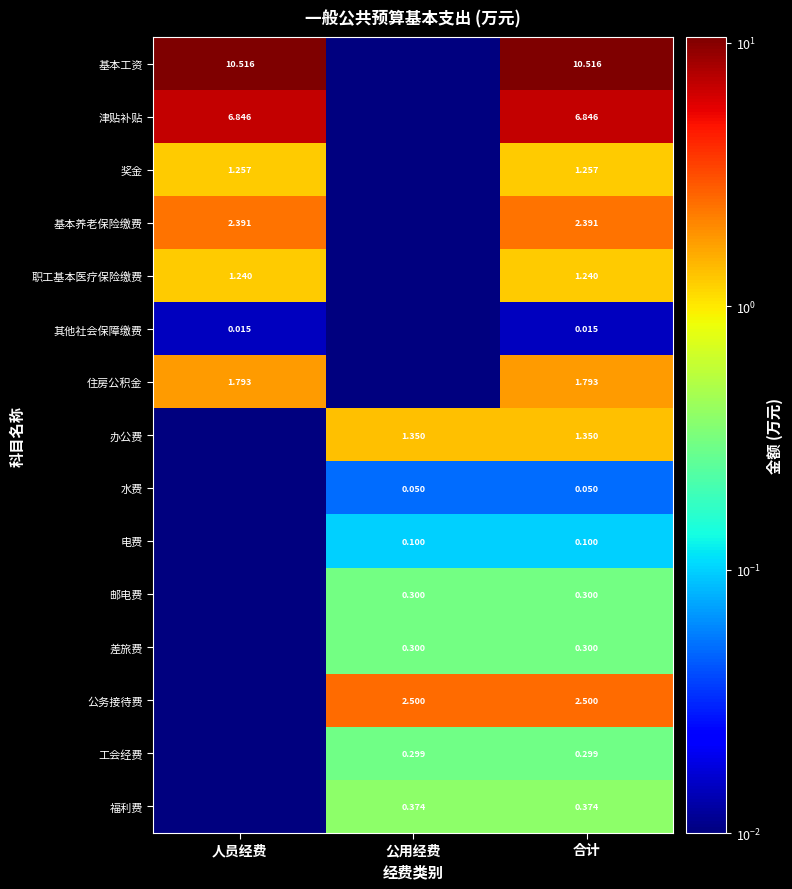

The value of 基本养老保险缴费 at 合计 is 2.4. True or false?

True